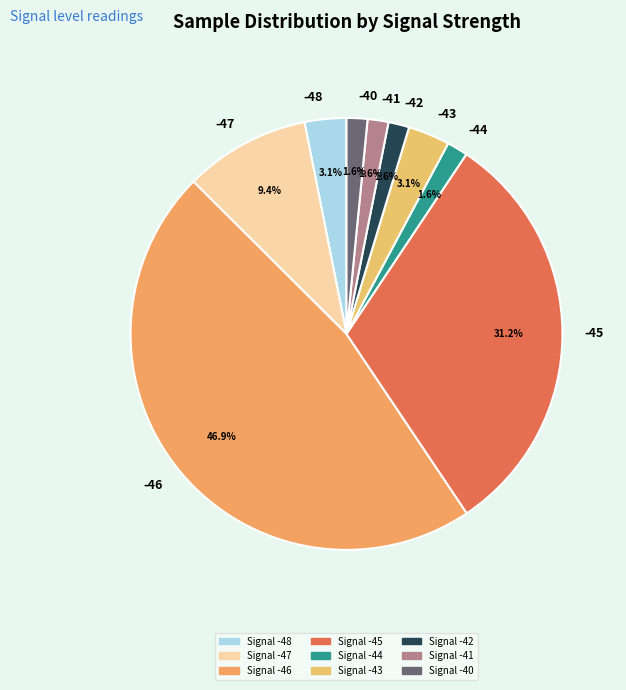

Which slice is the largest?

-46